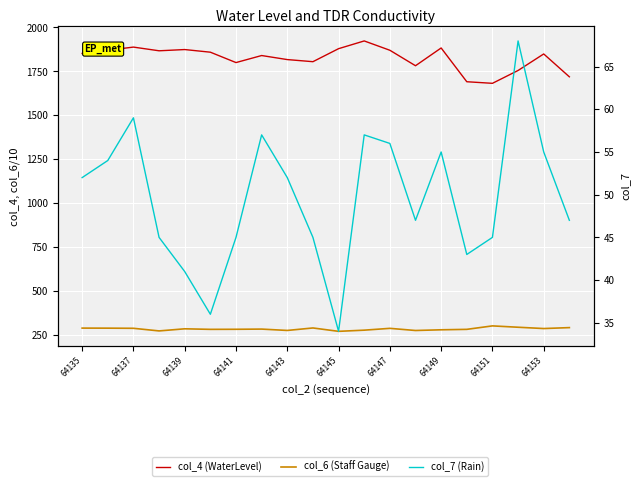

What are all the series names shown in the legend?

col_4 (WaterLevel), col_6 (Staff Gauge), col_7 (Rain)